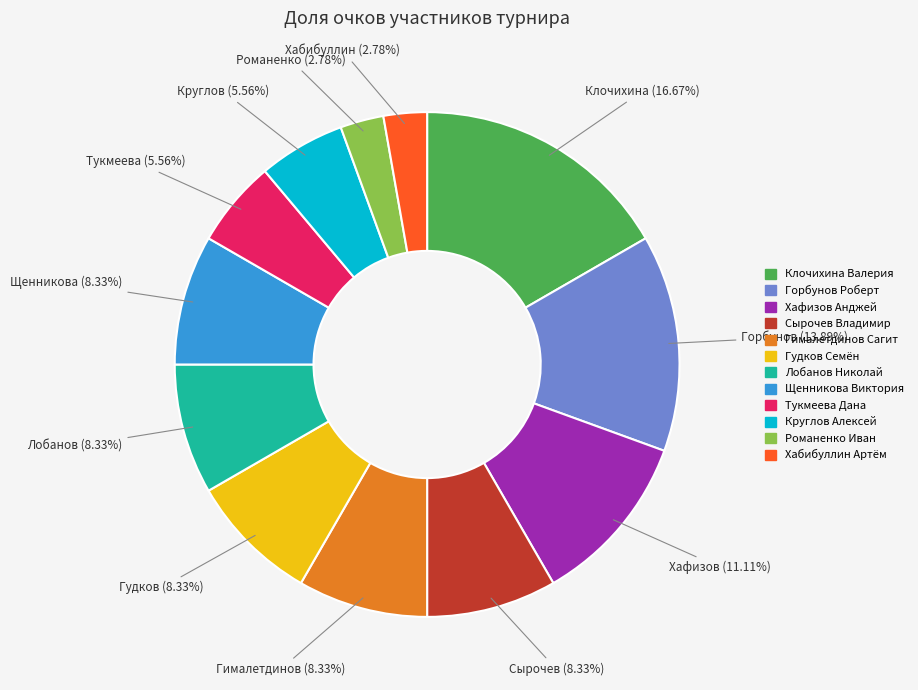

Count the number of slices in the pie.

12